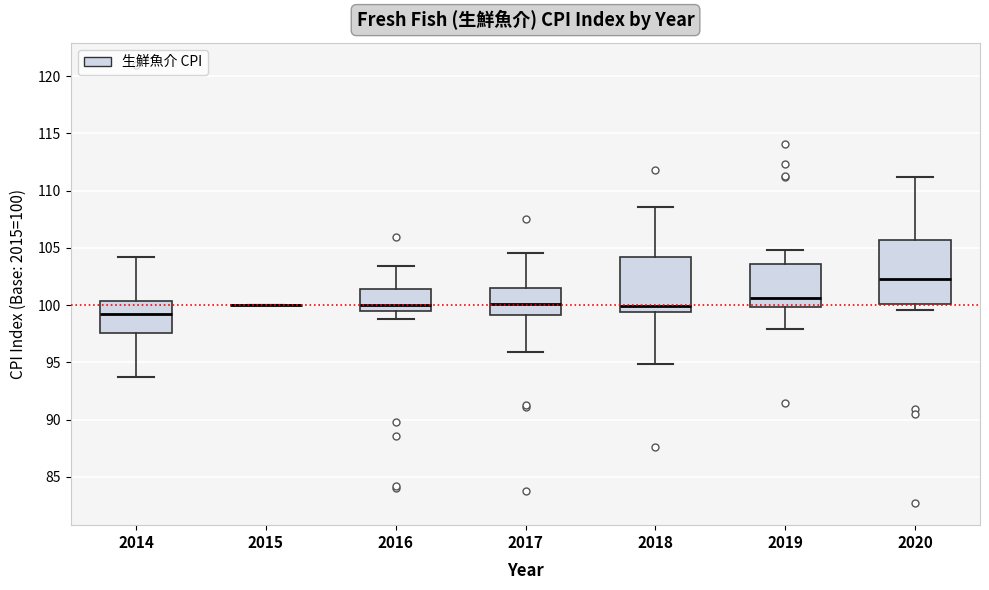

Reading left to right, read every box against the y-axis: the position of its median line, the range the box covers, and the ends of its whiskers. The values are not printed on the chart, so give them approximately, as read against the axis.

2014: median 99.5, box 97.5 to 100.5, whiskers 93.5 to 104.0
2015: box collapsed to a line at 100.0, whiskers 100.0 to 100.0
2016: median 100.0, box 99.5 to 101.5, whiskers 99.0 to 103.5
2017: median 100.0, box 99.0 to 101.5, whiskers 96.0 to 104.5
2018: median 100.0, box 99.5 to 104.5, whiskers 95.0 to 108.5
2019: median 100.5, box 100.0 to 103.5, whiskers 98.0 to 105.0
2020: median 102.5, box 100.0 to 105.5, whiskers 99.5 to 111.0